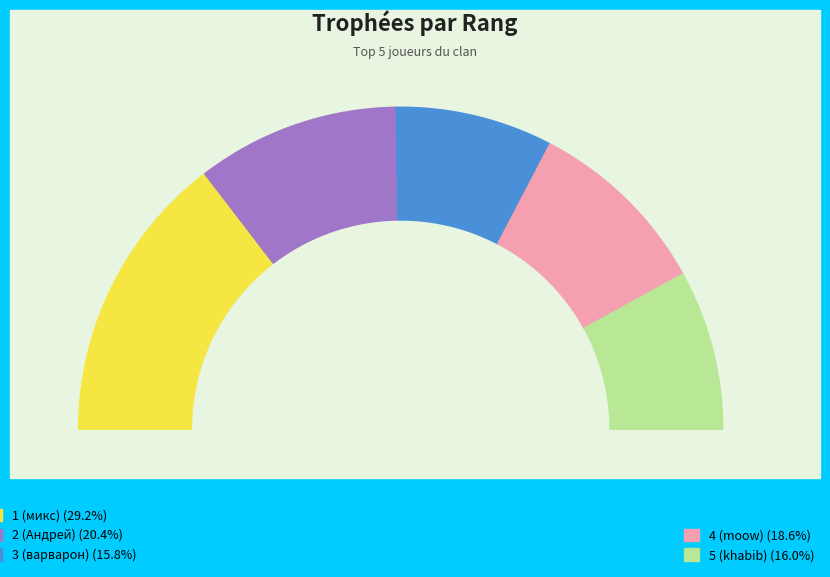

To the nearest percent, what is the difference between the 3 (варварон) and 4 (moow) slice percentages?

3%